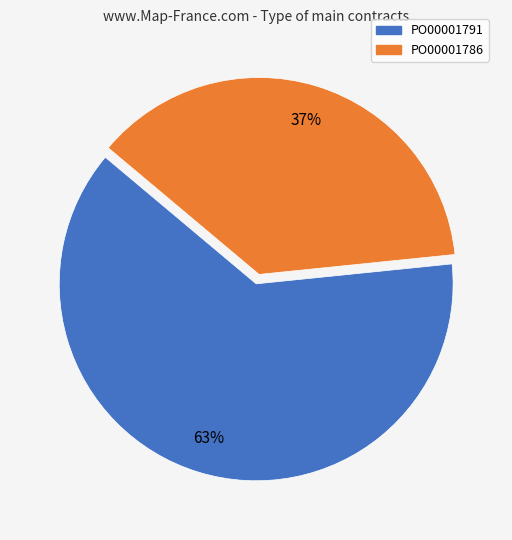

True or false: PO00001791 accounts for 63% of the total.

True